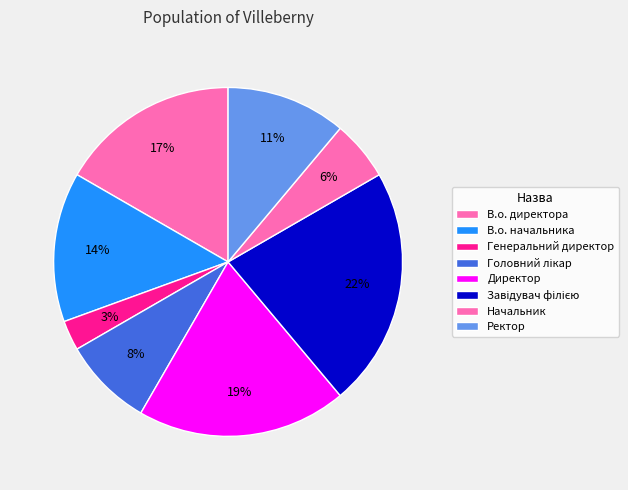

What is the ratio of the value at Директор to the value at Генеральний директор?

7.0